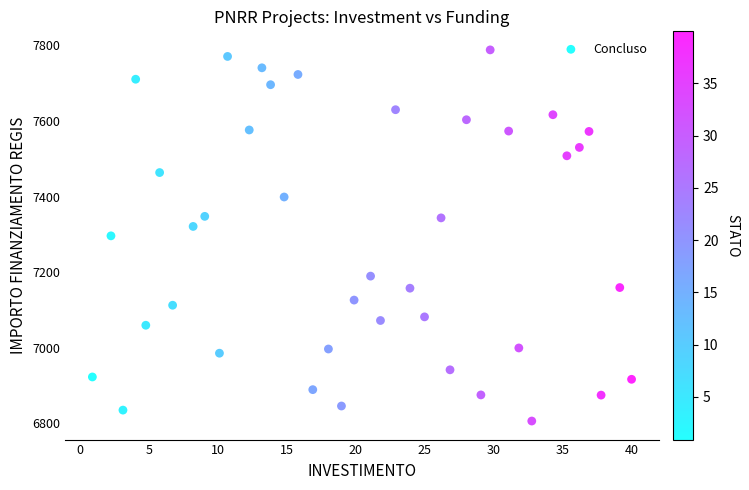

What is the range of Y values (max minus min)?

981.4